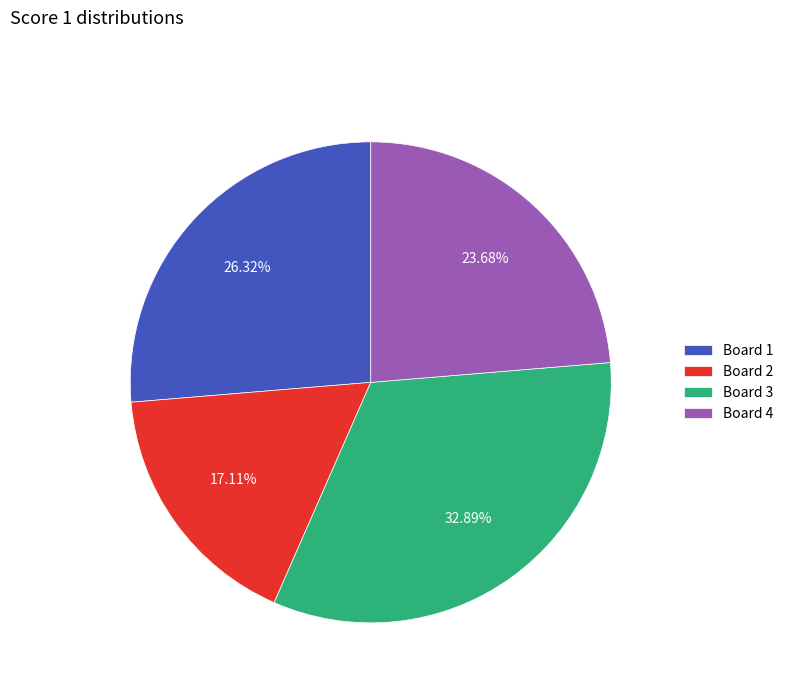

Which category has the smallest portion of the pie?

Board 2